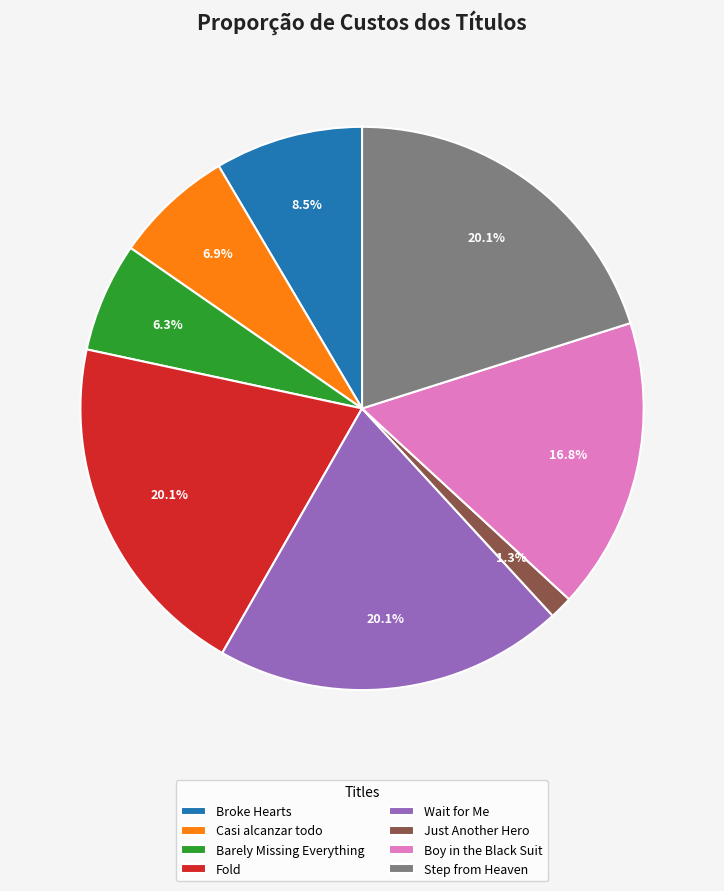

Count the number of slices in the pie.

8